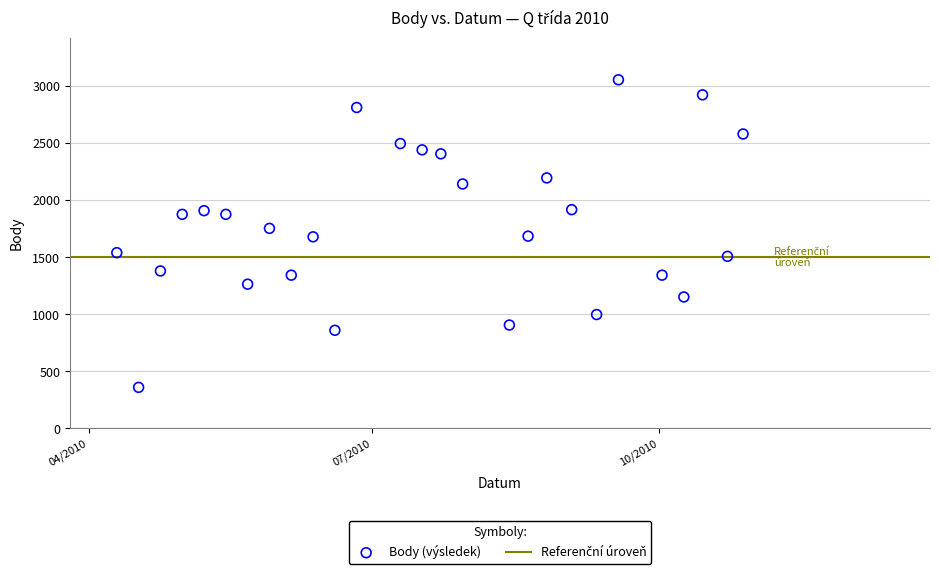

What is the range of Y values (max minus min)?

2695